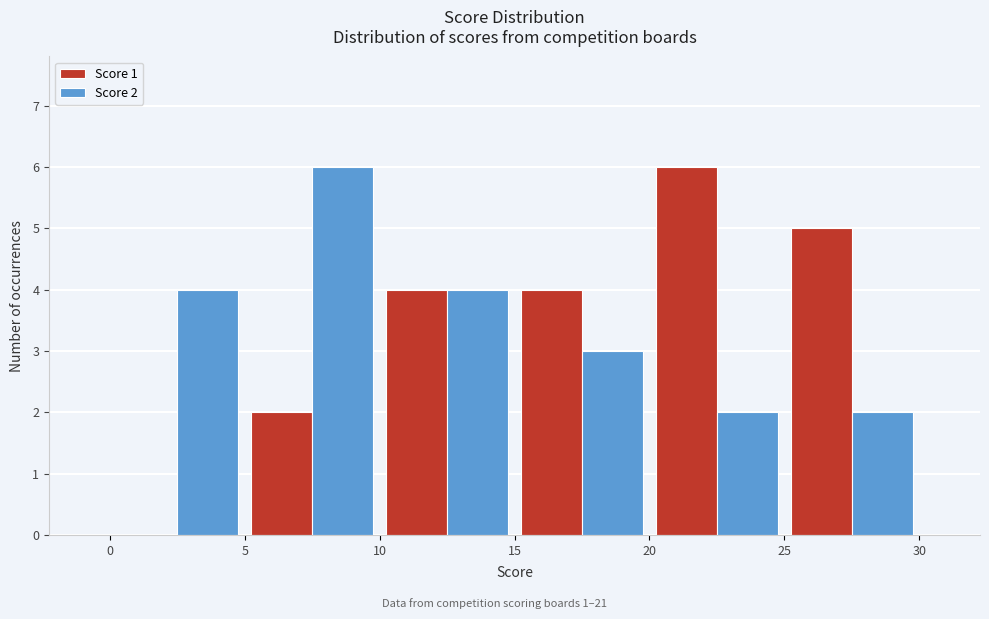

In the Score 1 series, which range on the x-axis has the tallest bar?

20 to 25